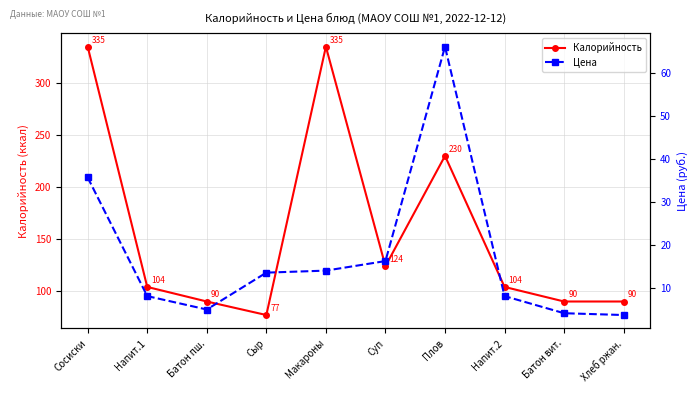

The value of Цена at Батон пш. is 2.1. True or false?

False